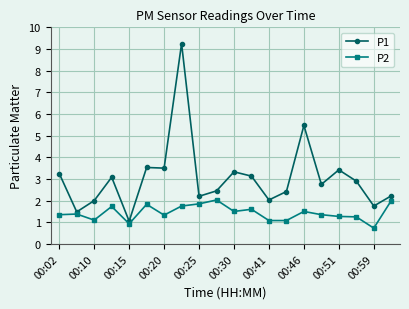

What is the difference between the second highest and second lowest values in the P2 series?

1.1